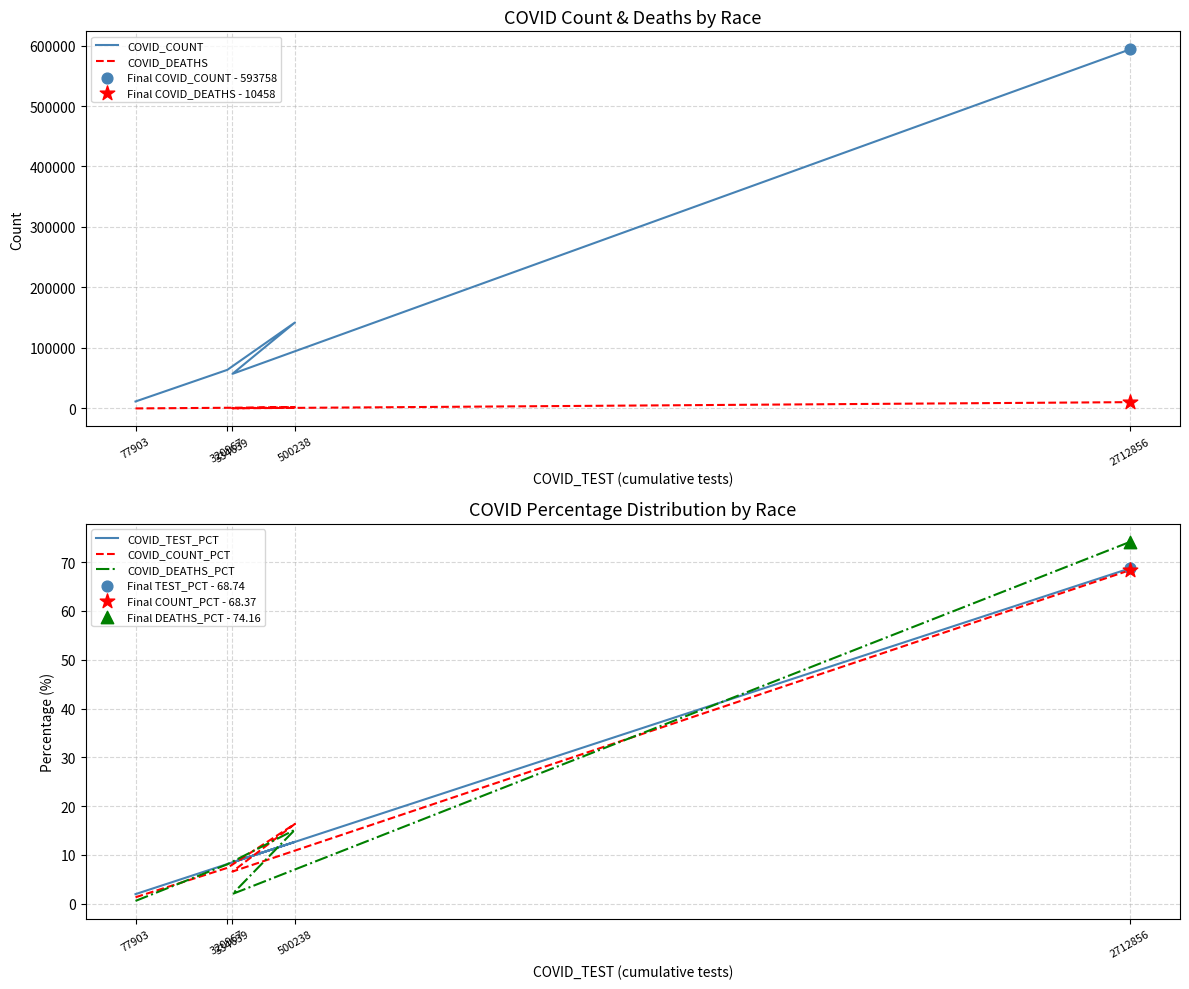

At which category is the sum across all series the highest?

2712856